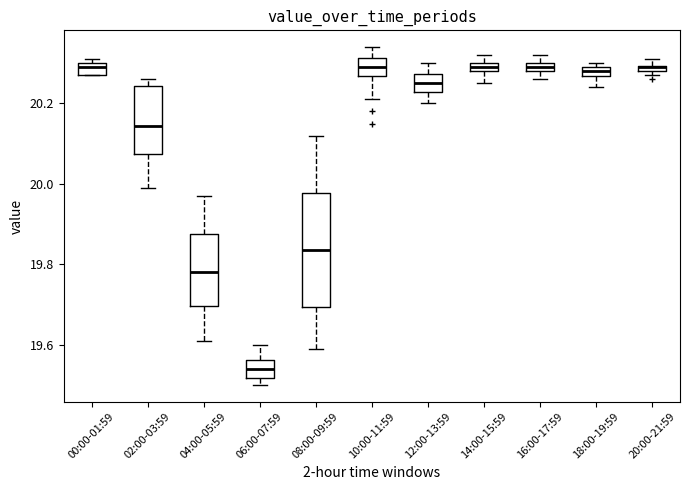

Comparing the boxes themselves (not the whiskers), which one is the tallest?

08:00-09:59